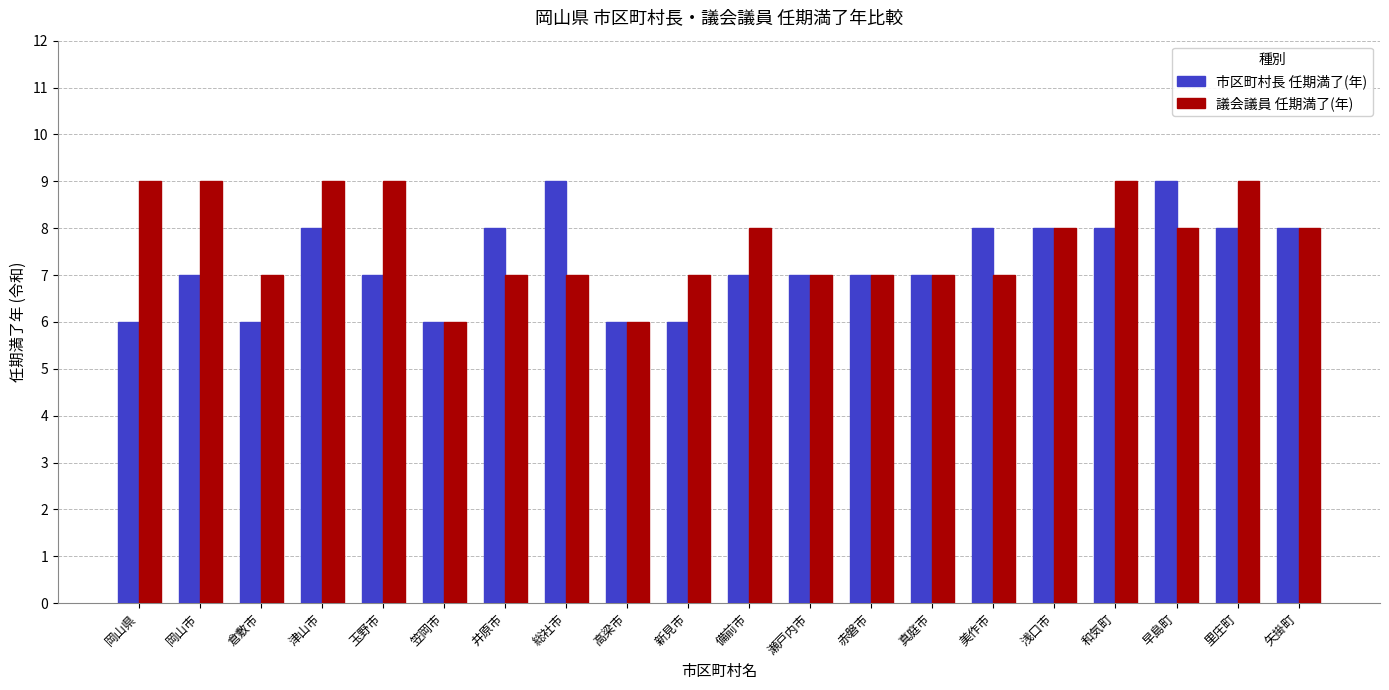

Rank the series at 早島町 from lowest to highest value.

議会議員 任期満了(年), 市区町村長 任期満了(年)